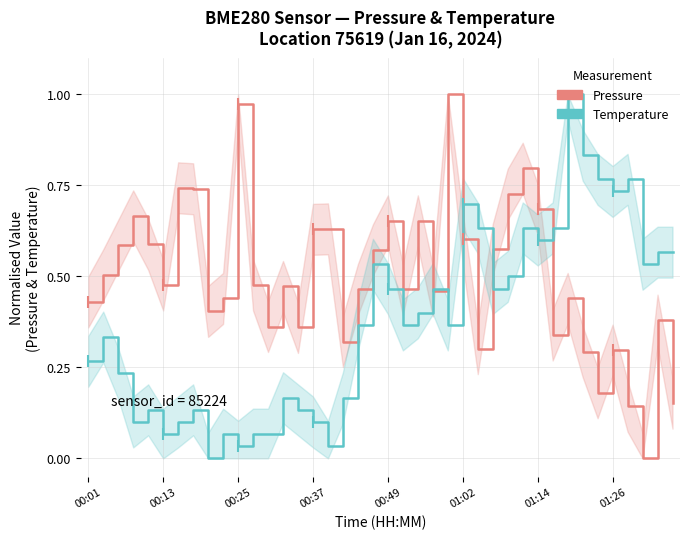

How many interior local peaks does the Pressure series have?

12